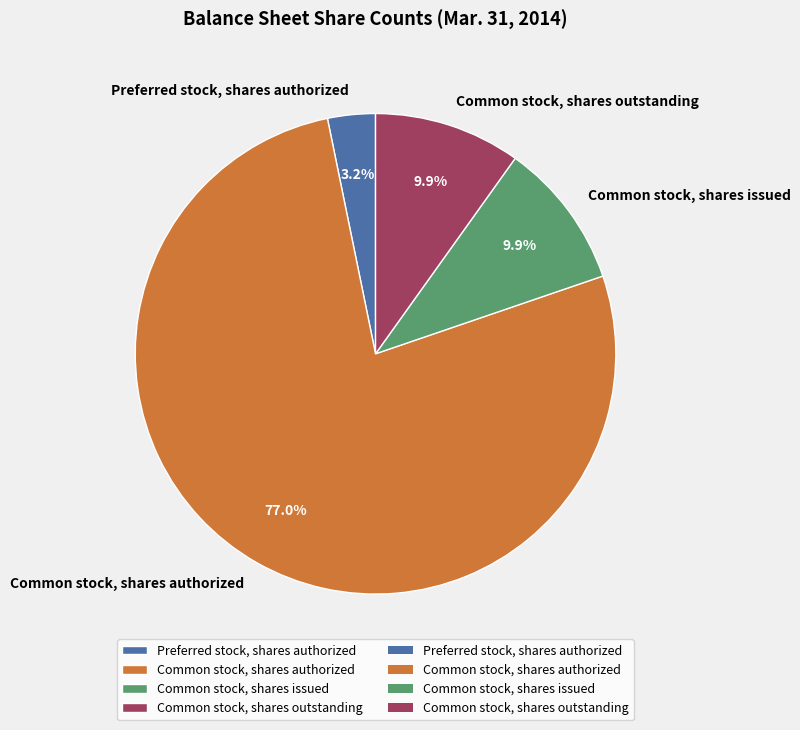

Which slice represents more than half of the pie?

Common stock, shares authorized